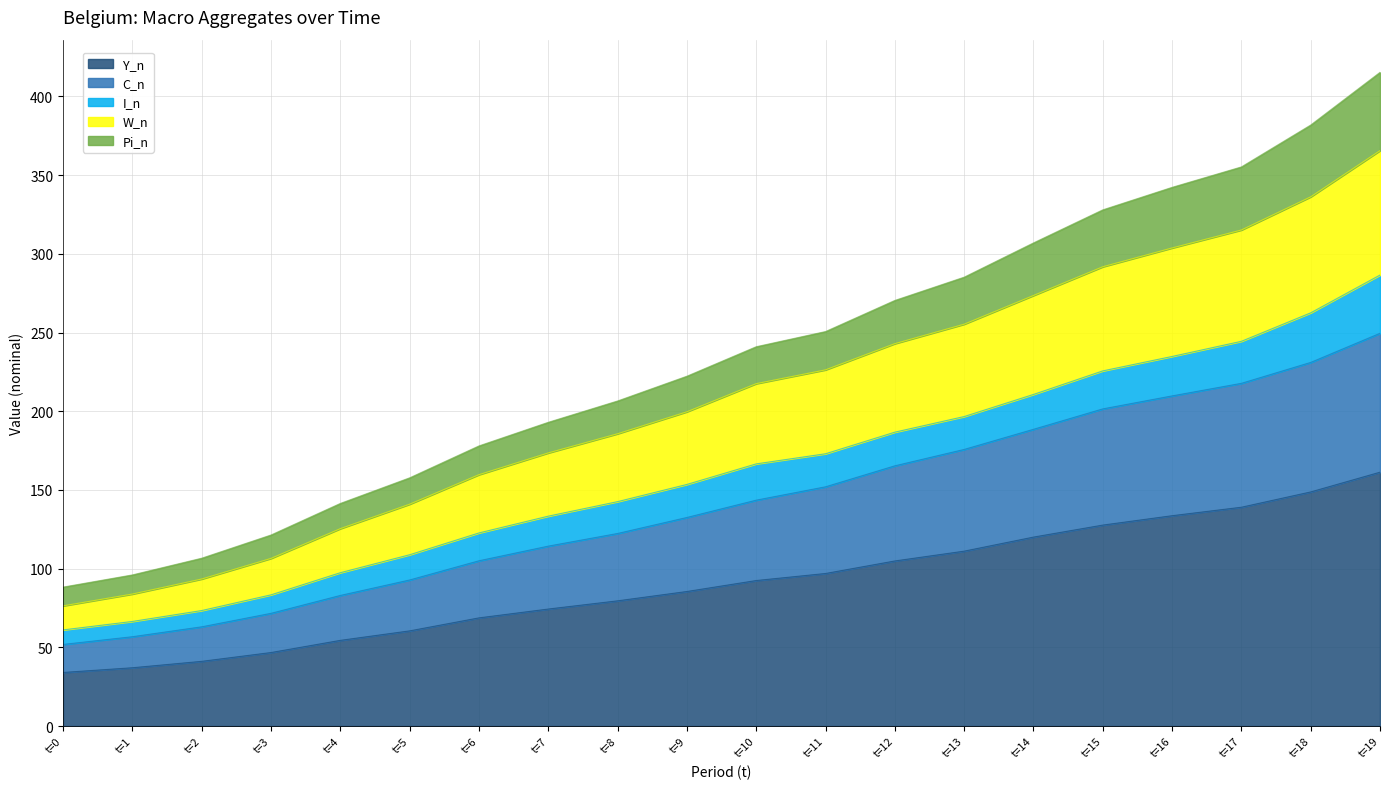

The value of Y_n at t=6 is 113.0. True or false?

False